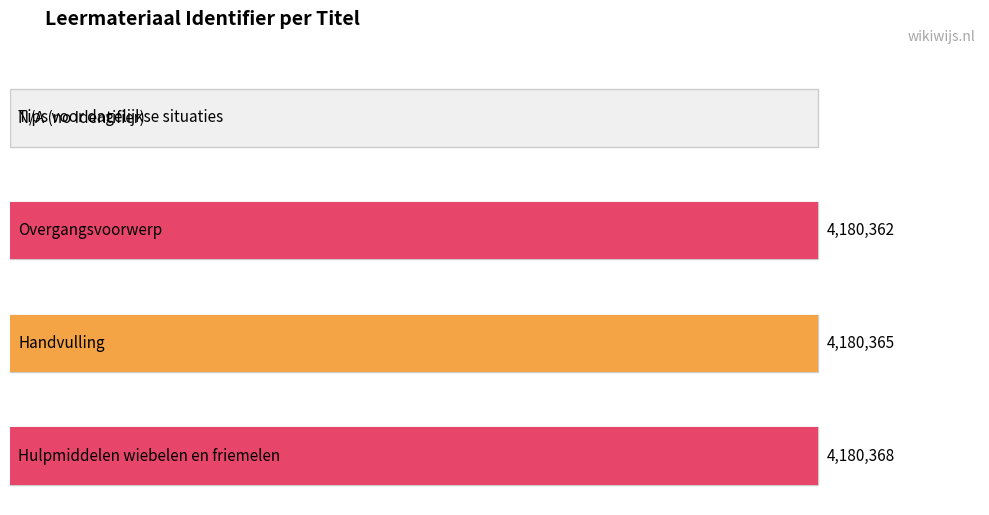

Where is the data nearest to the value 2090184?

Overgangsvoorwerp